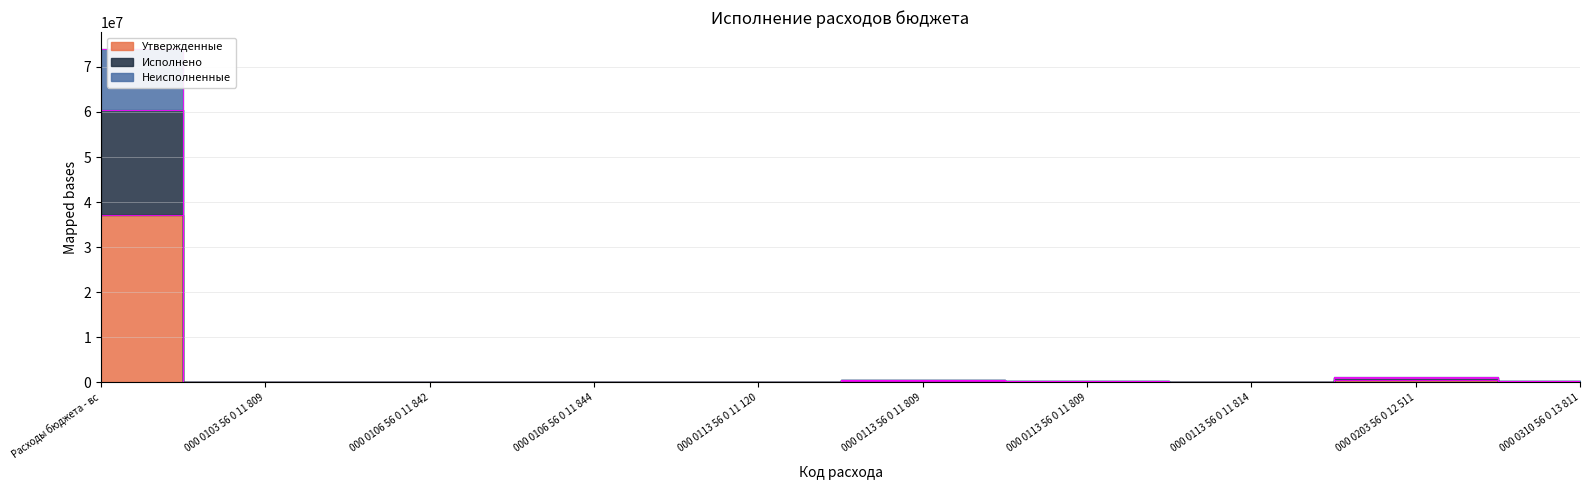

Reading right to left, transcribe all the data shown in this chart.

Утвержденные: 103024.0	545718.0	9000.0	92400.0	259000.0	200.0	300.0	5000.0	4210.0	37016684.5
Исполнено: 206047.9	1025710.0	18000.0	172083.2	390191.5	400.0	300.0	10000.0	6360.0	60428526.5
Неисполненные: 206048.0	1091436.0	18000.0	184800.0	518000.0	400.0	600.0	10000.0	8420.0	74033369.0